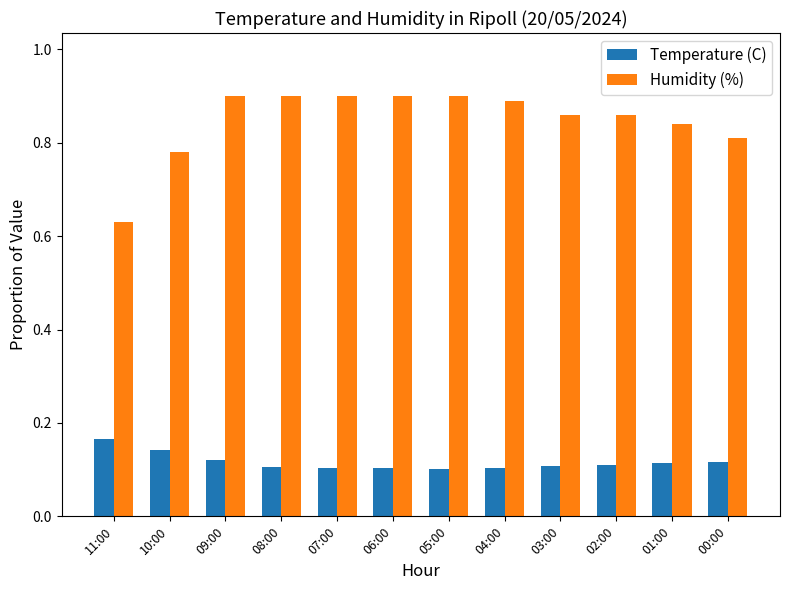

Rank the series by their maximum value, from highest to lowest.

Humidity (%), Temperature (C)